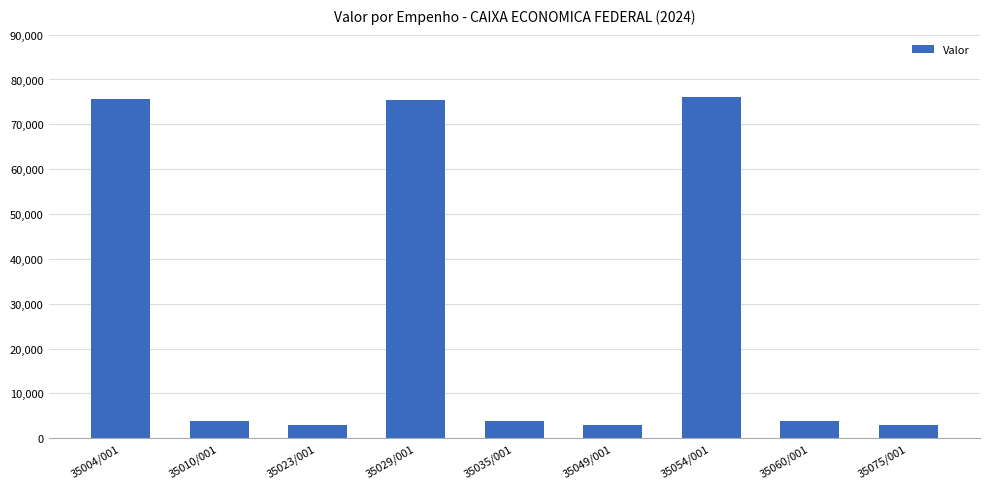

What is the maximum value shown in the chart?

76099.7